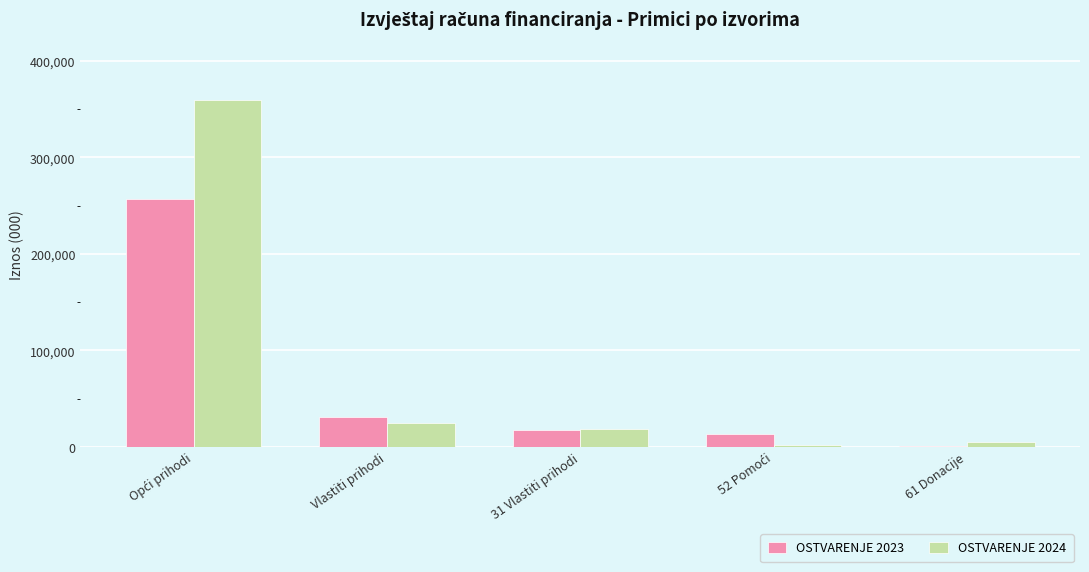

What is the sum of all OSTVARENJE 2024 values?

408405.7